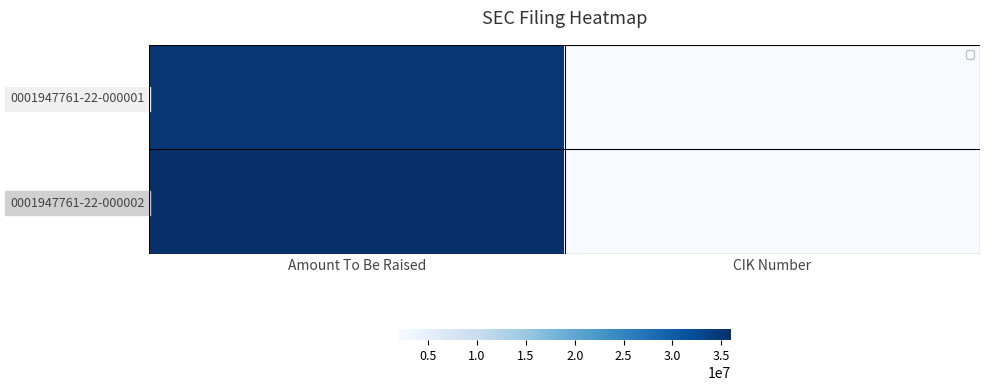

What is the highest value of the 0001947761-22-000002 series?

35984988